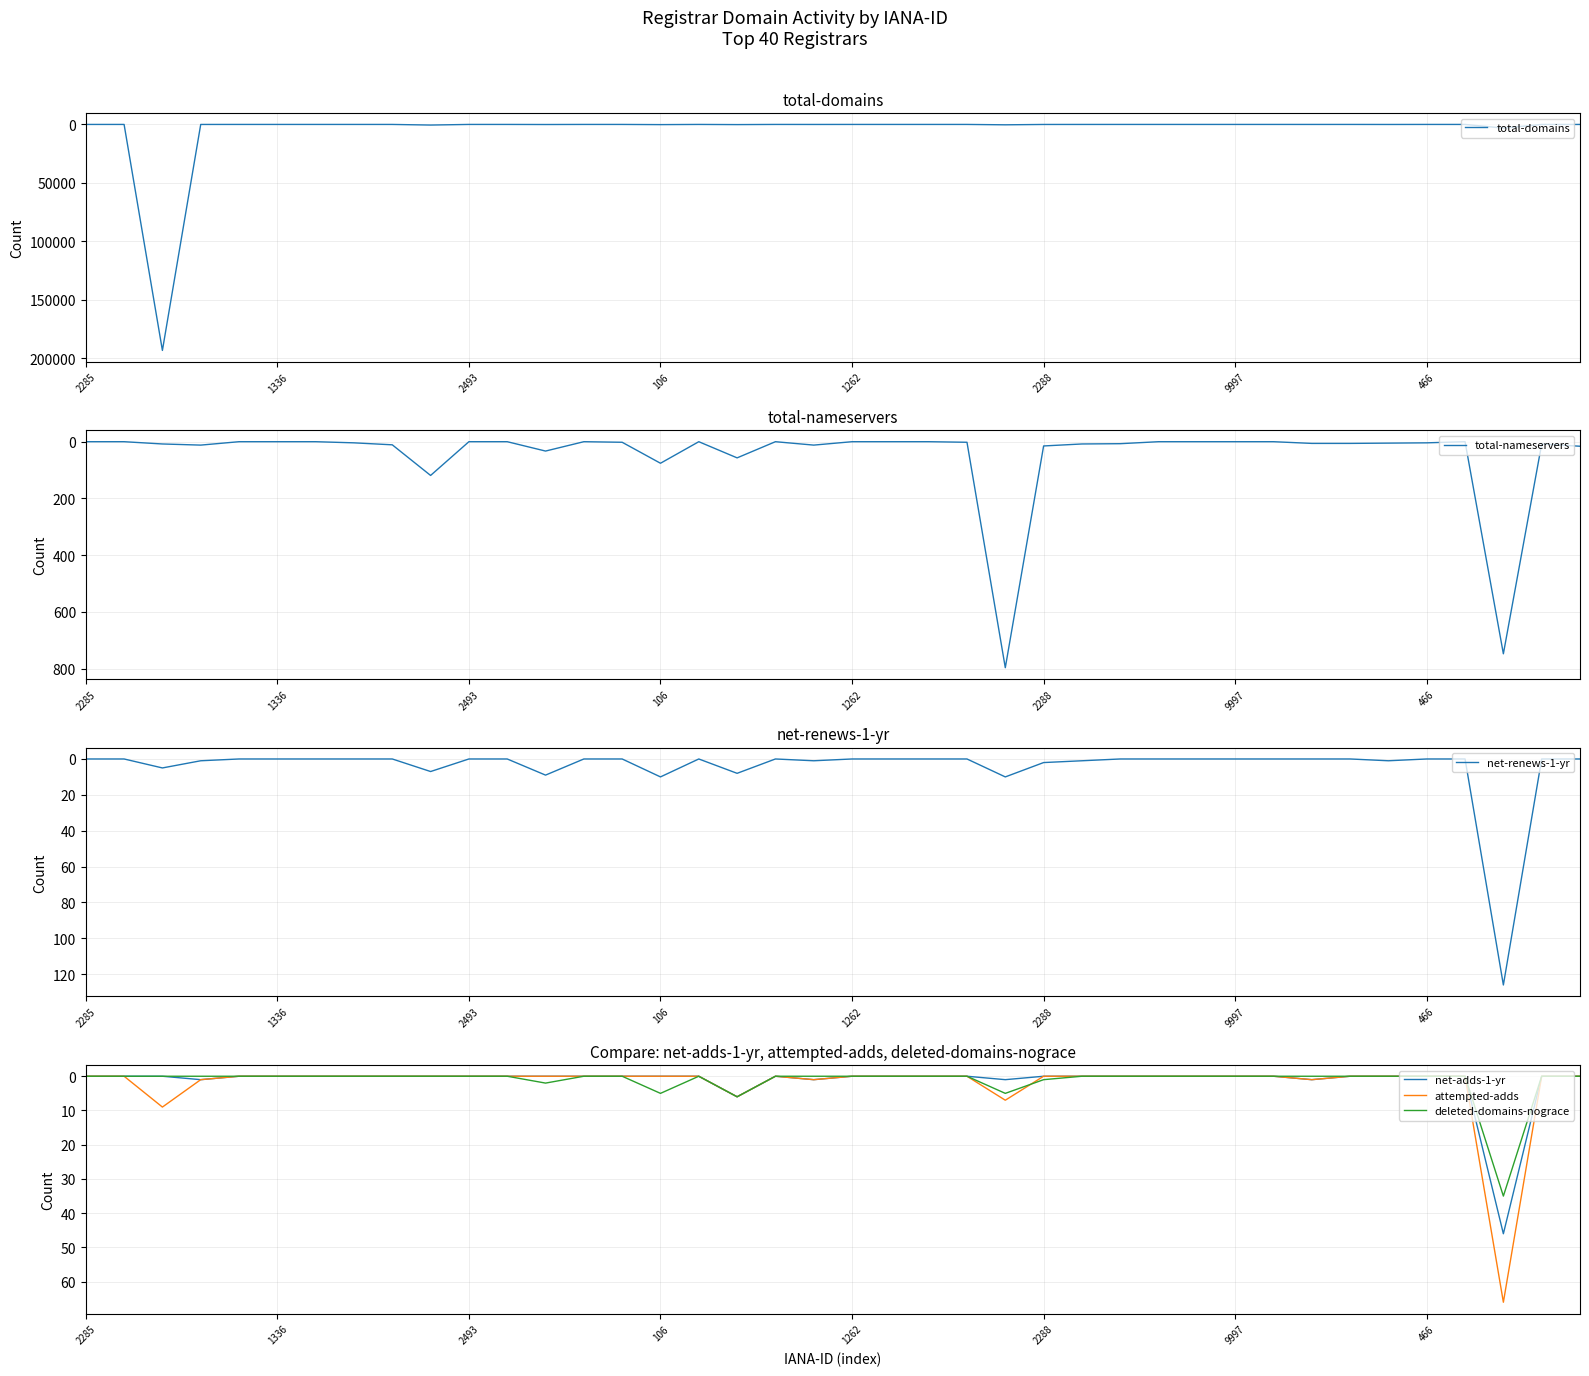

The value of total-nameservers at 2493 is -383. True or false?

False